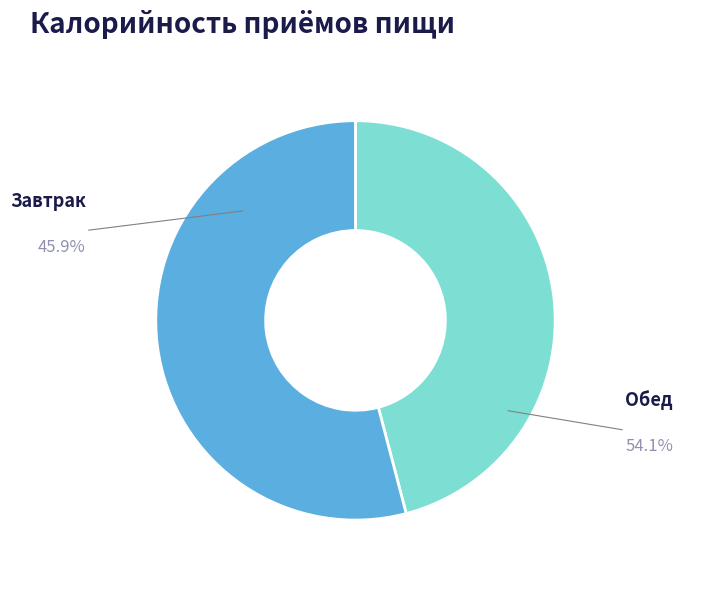

How many slices are in this pie chart?

2